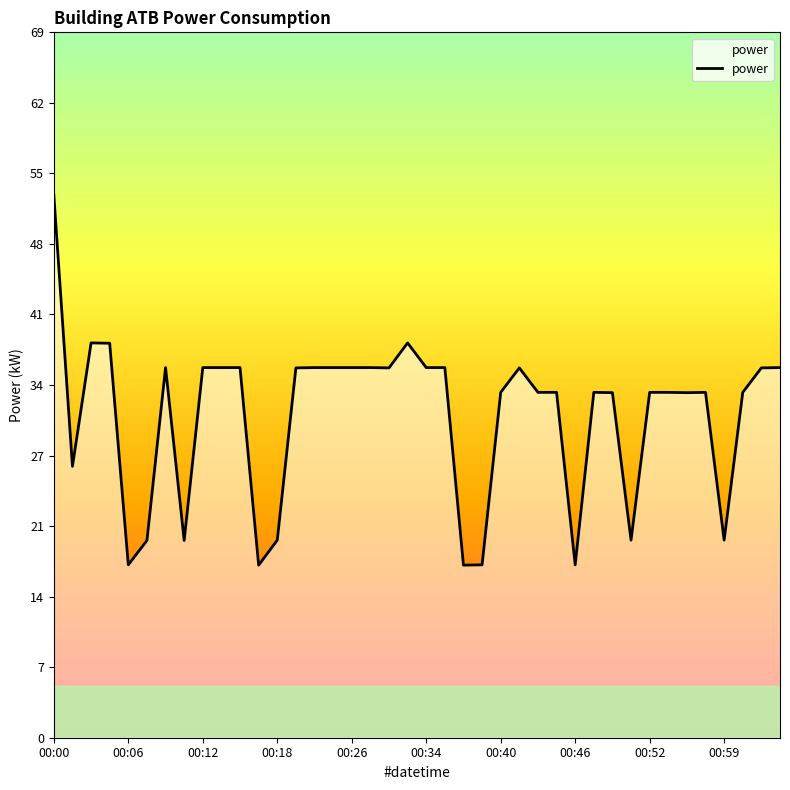

What is the smallest value displayed?

16.8